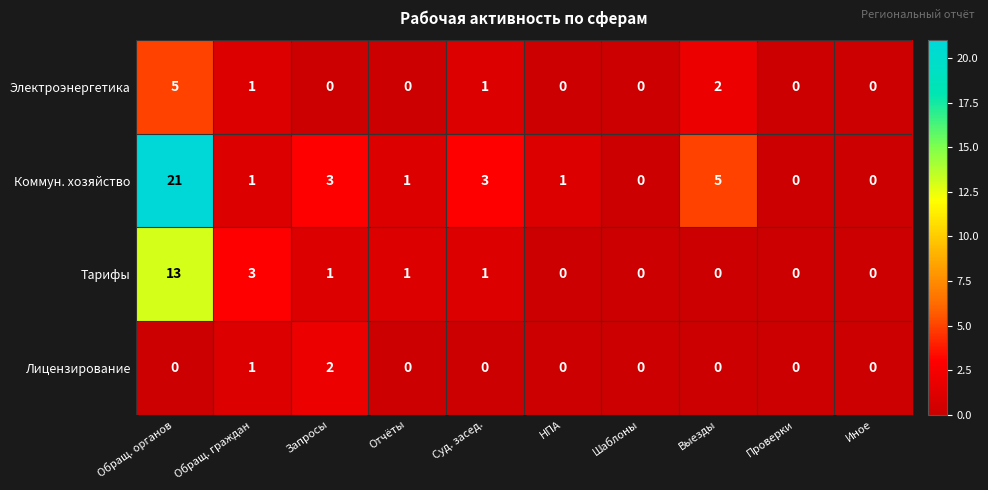

Is it true that Лицензирование equals 0 at Иное?

True